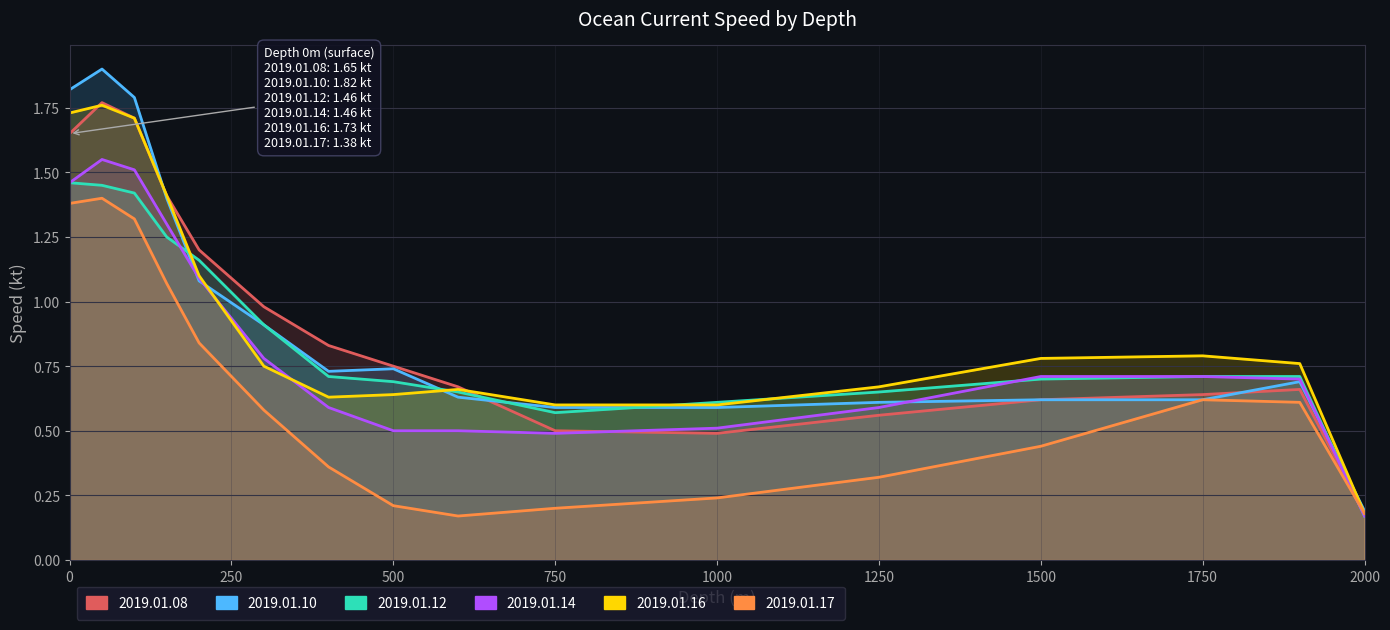

Reading left to right, list all the values displayed in this chart.

2019.01.08: 0=1.6	50=1.8	100=1.7	150=1.4	200=1.2	300=1.0	400=0.8	500=0.8	600=0.7	750=0.5	1000=0.5	1250=0.6	1500=0.6	1750=0.6	1900=0.7	2000=0.2
2019.01.10: 0=1.8	50=1.9	100=1.8	150=1.4	200=1.1	300=0.9	400=0.7	500=0.7	600=0.6	750=0.6	1000=0.6	1250=0.6	1500=0.6	1750=0.6	1900=0.7	2000=0.2
2019.01.12: 0=1.5	50=1.4	100=1.4	150=1.2	200=1.2	300=0.9	400=0.7	500=0.7	600=0.7	750=0.6	1000=0.6	1250=0.7	1500=0.7	1750=0.7	1900=0.7	2000=0.2
2019.01.14: 0=1.5	50=1.6	100=1.5	150=1.3	200=1.1	300=0.8	400=0.6	500=0.5	600=0.5	750=0.5	1000=0.5	1250=0.6	1500=0.7	1750=0.7	1900=0.7	2000=0.2
2019.01.16: 0=1.7	50=1.8	100=1.7	150=1.4	200=1.1	300=0.8	400=0.6	500=0.6	600=0.7	750=0.6	1000=0.6	1250=0.7	1500=0.8	1750=0.8	1900=0.8	2000=0.2
2019.01.17: 0=1.4	50=1.4	100=1.3	150=1.1	200=0.8	300=0.6	400=0.4	500=0.2	600=0.2	750=0.2	1000=0.2	1250=0.3	1500=0.4	1750=0.6	1900=0.6	2000=0.2